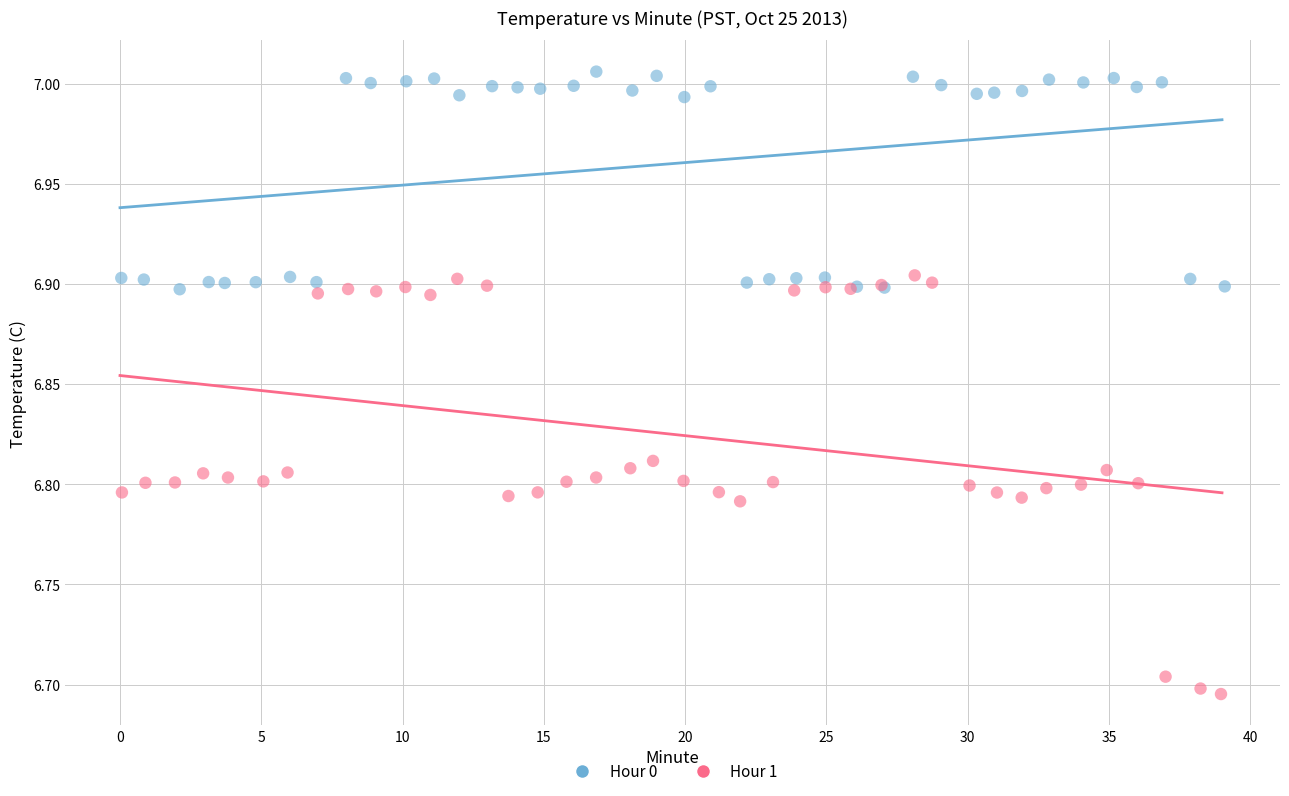

Which series reaches the maximum Y coordinate?

Hour 0